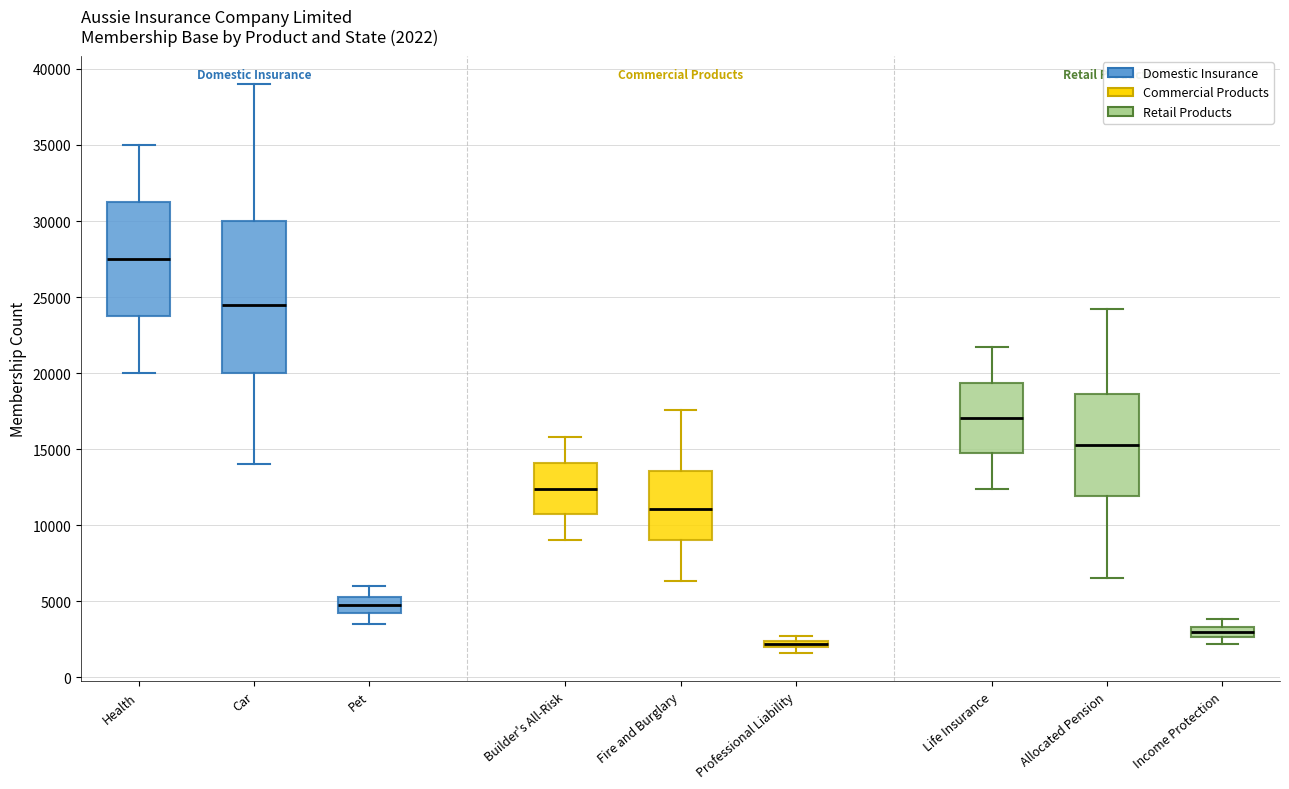

Which box is the tallest, from its lower edge to its upper edge?

Car